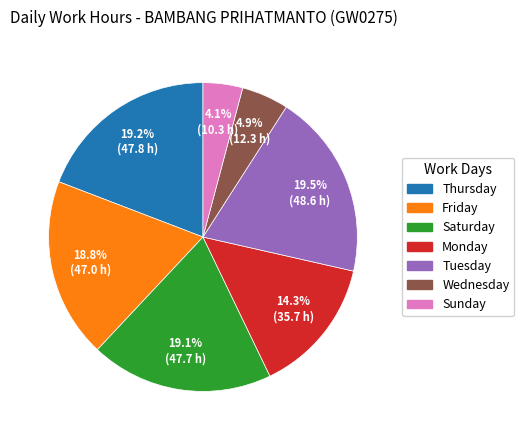

Is there a majority slice in this chart?

No